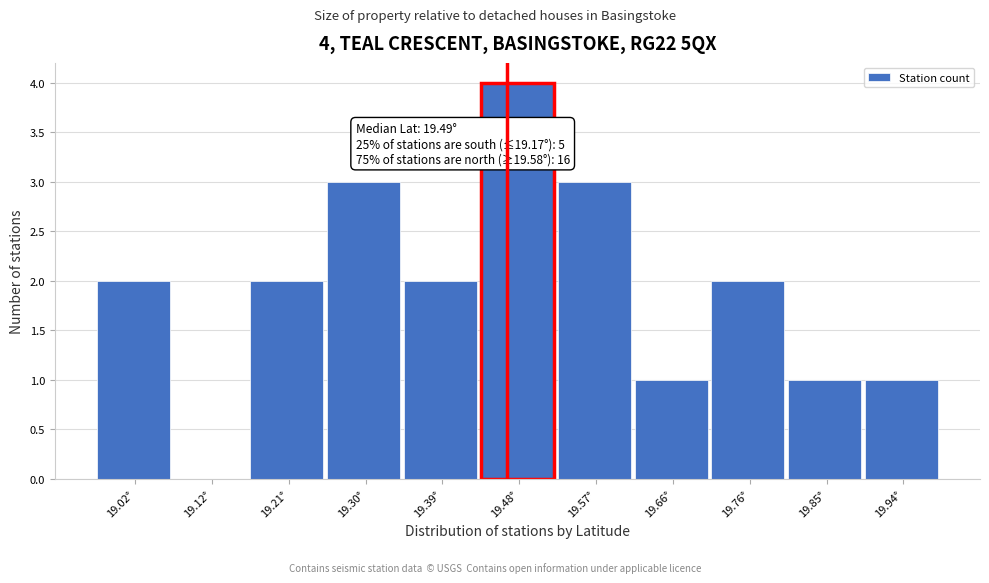

Which range on the x-axis has the tallest bar?

19.44 to 19.53